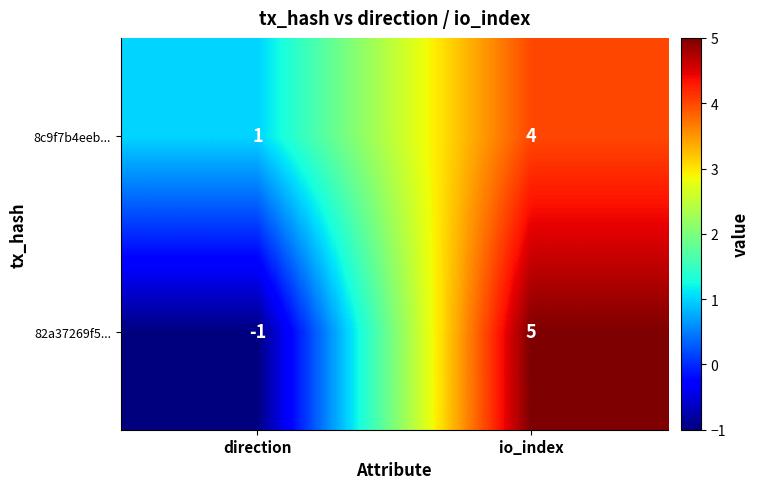

What is the total value across all series at io_index?

9